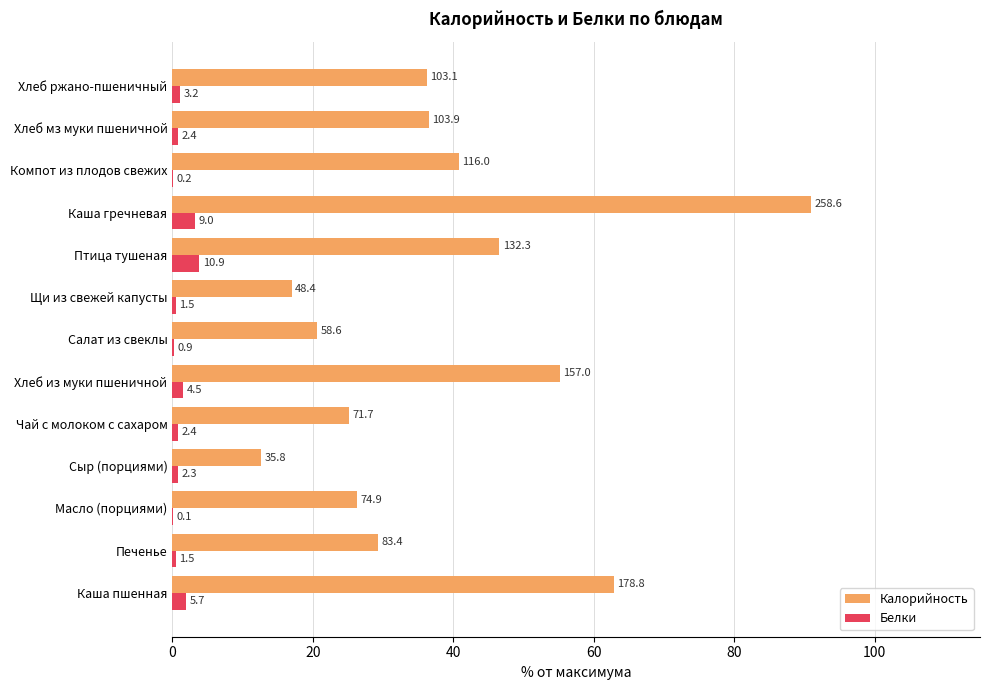

What are all the series names shown in the legend?

Калорийность, Белки